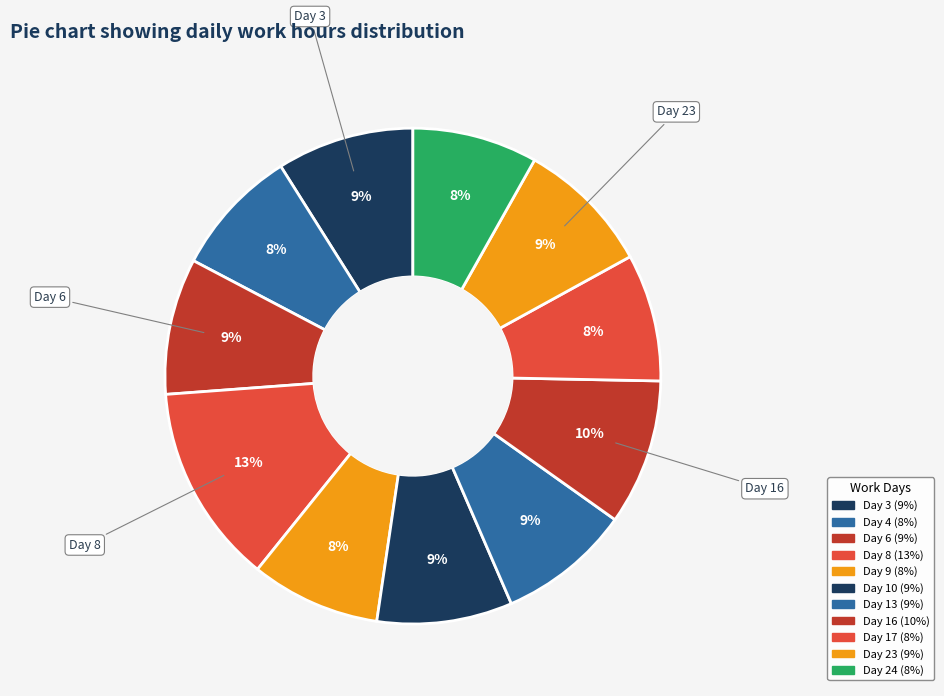

To the nearest percent, what is the average slice percentage?

9%